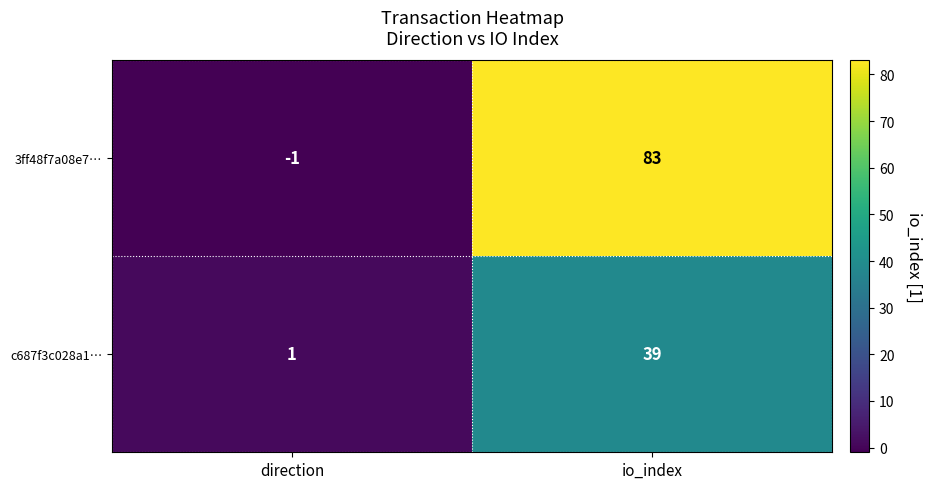

Which category has the lowest value in the 3ff48f7a08e7… series?

direction